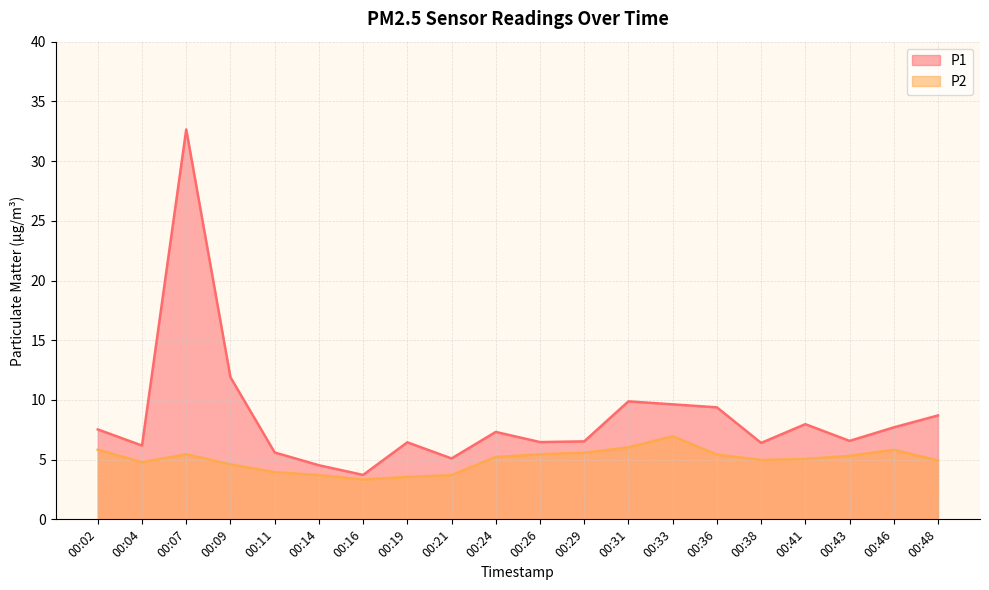

How many lines are shown in the chart?

2